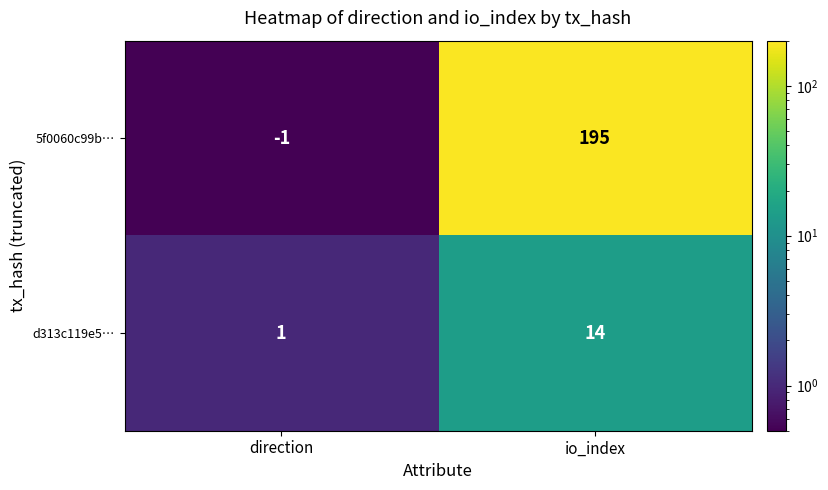

How many series are shown in this chart?

2